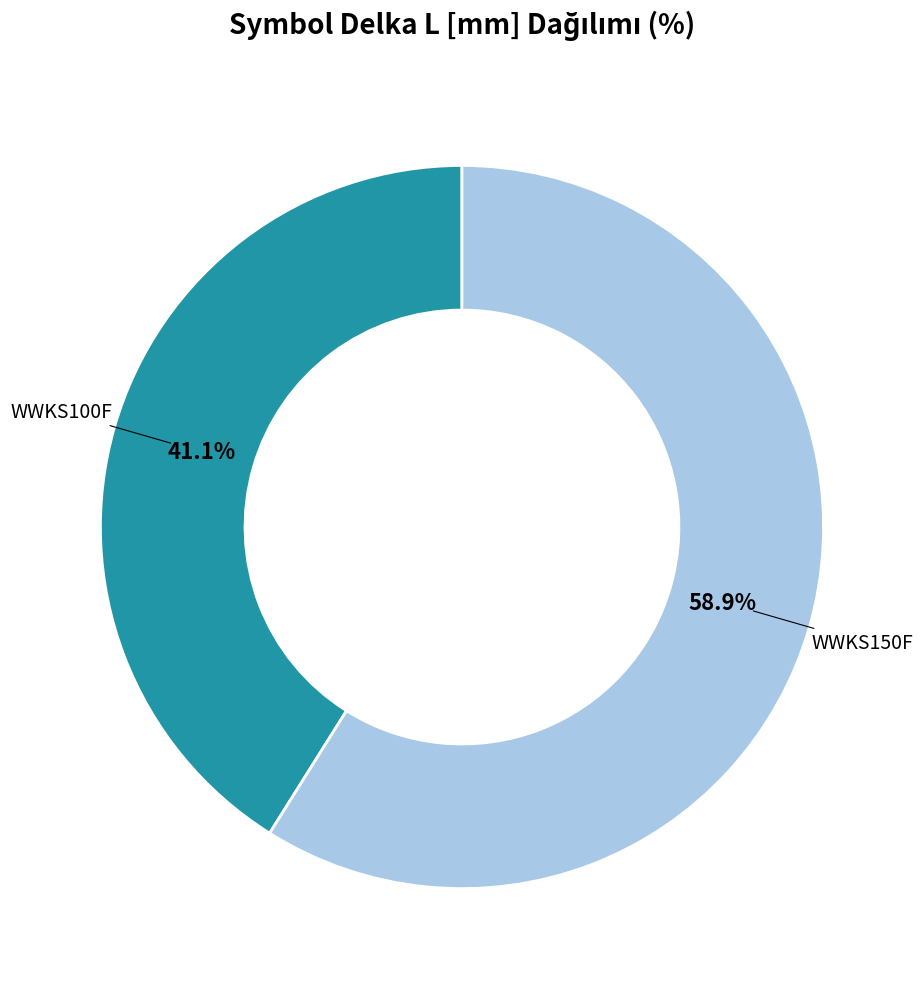

Does any single category account for the majority?

Yes